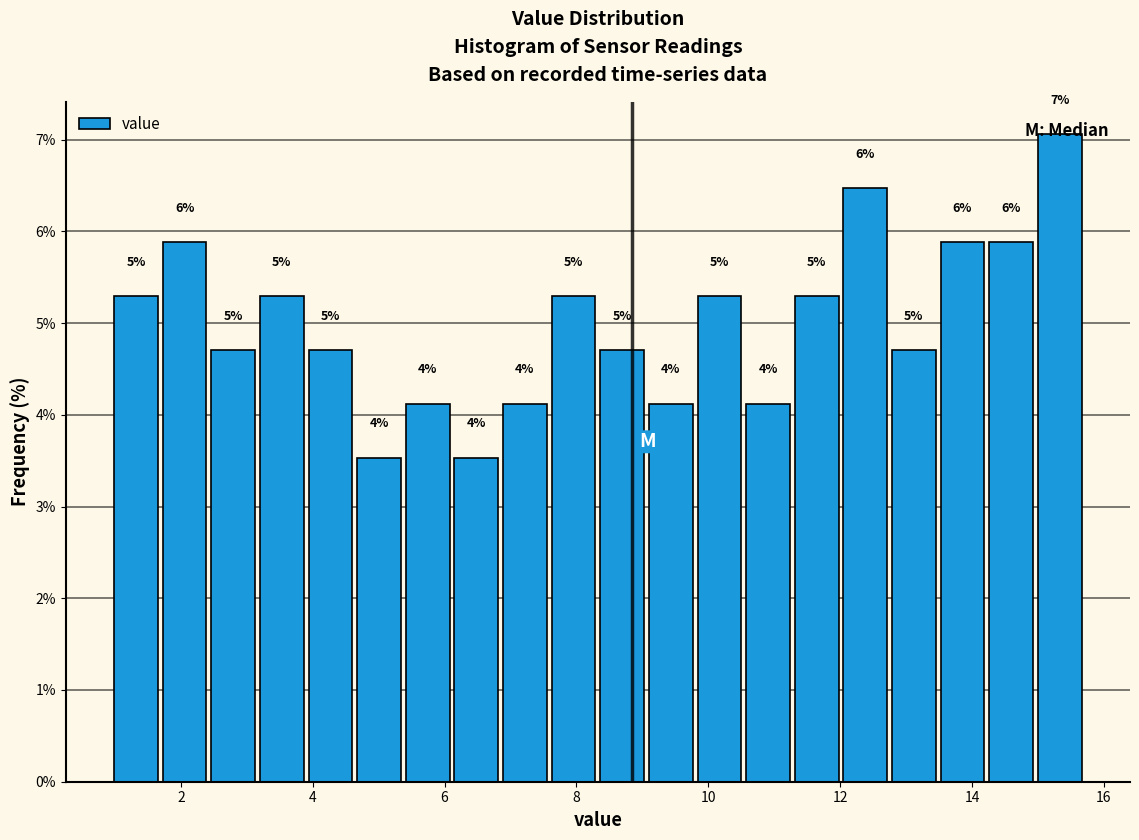

Read against the x-axis, roughly where is the centre of the tallest bar?

15.4